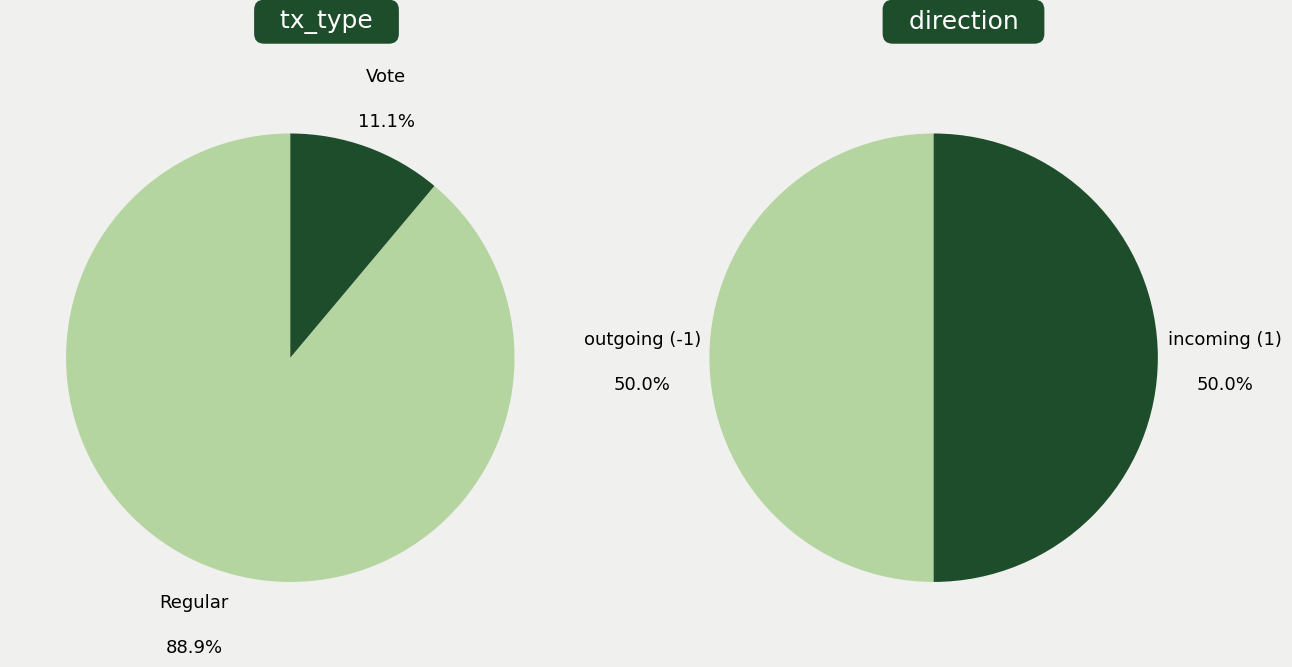

The 1 slice represents 59% of the pie. True or false?

False